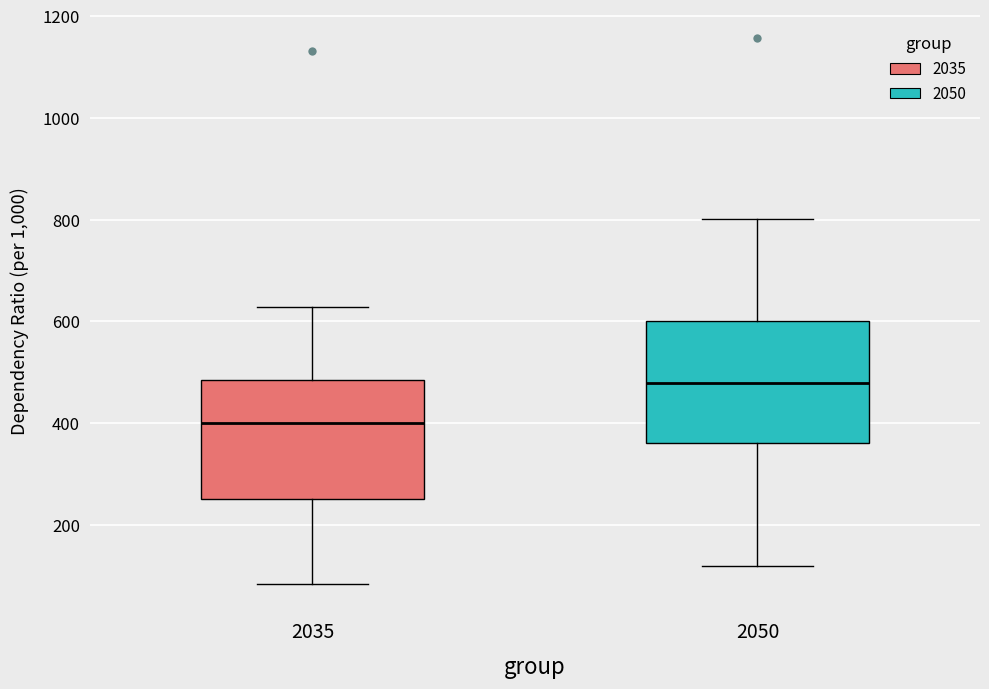

Which box's median line is the highest?

2050